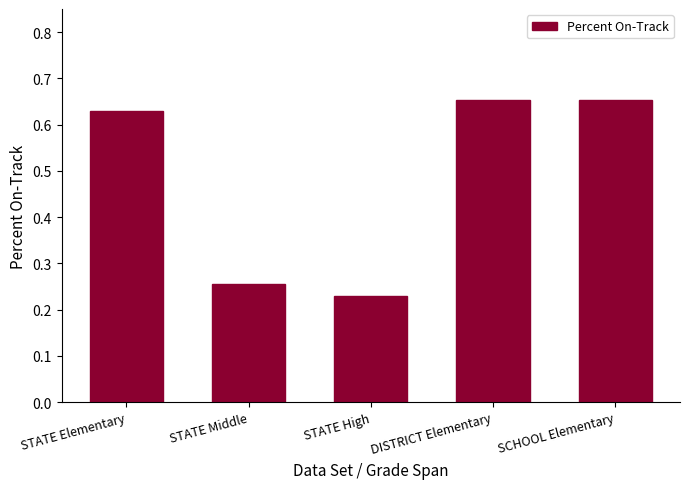

Count the number of categories in the chart.

5